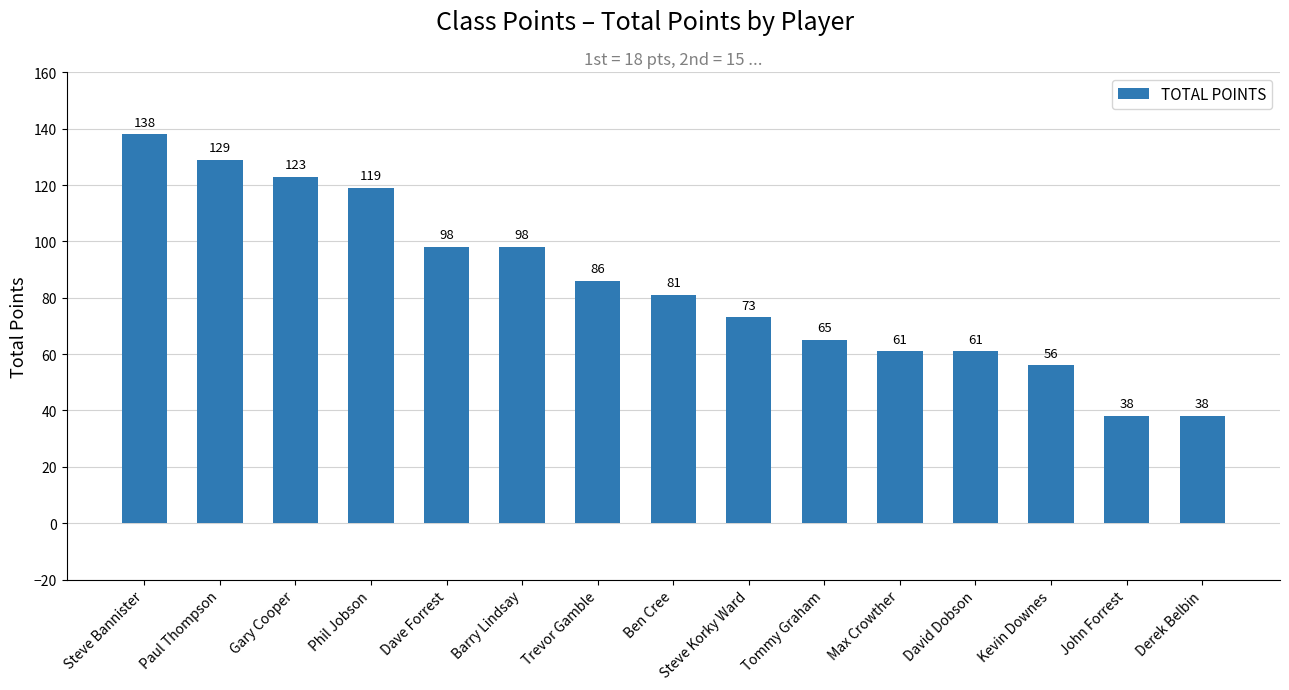

What is the sum of the values at David Dobson and Derek Belbin?

99